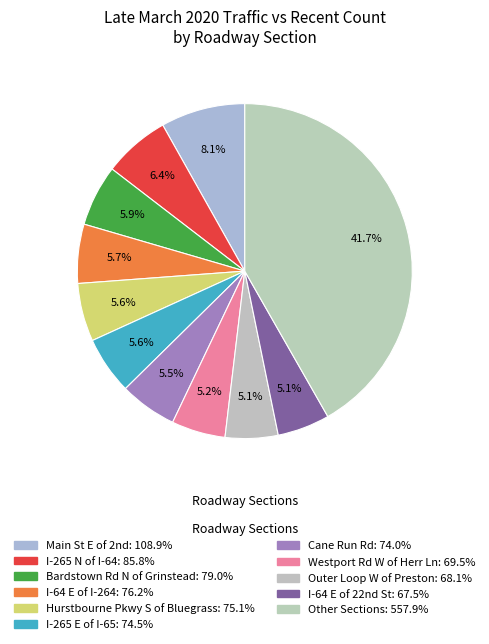

How many segments does this pie chart have?

11